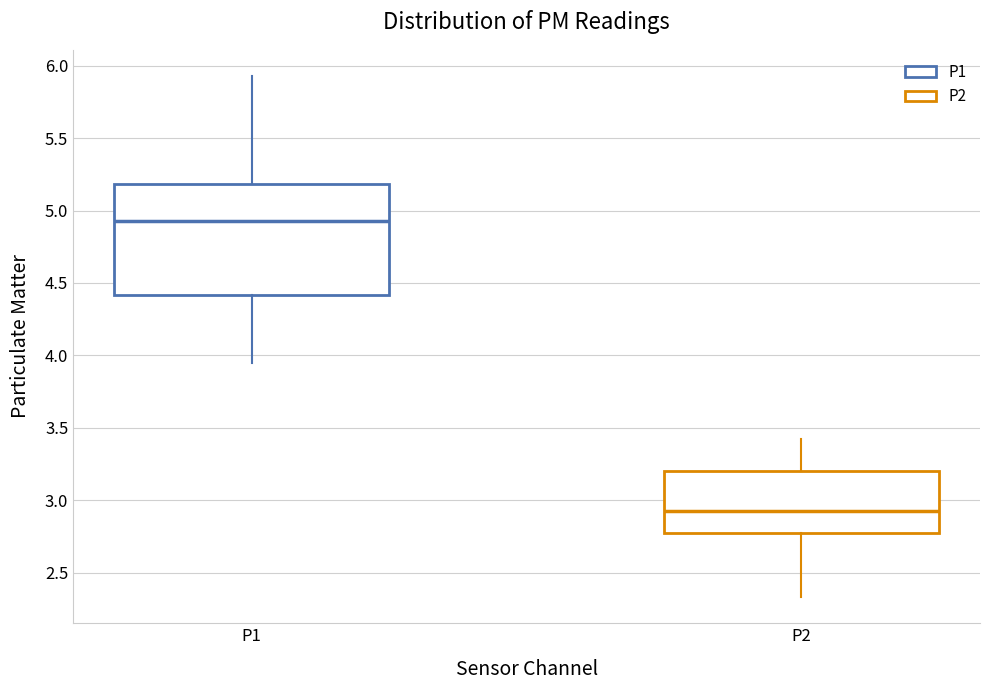

Which box has the highest median line?

P1